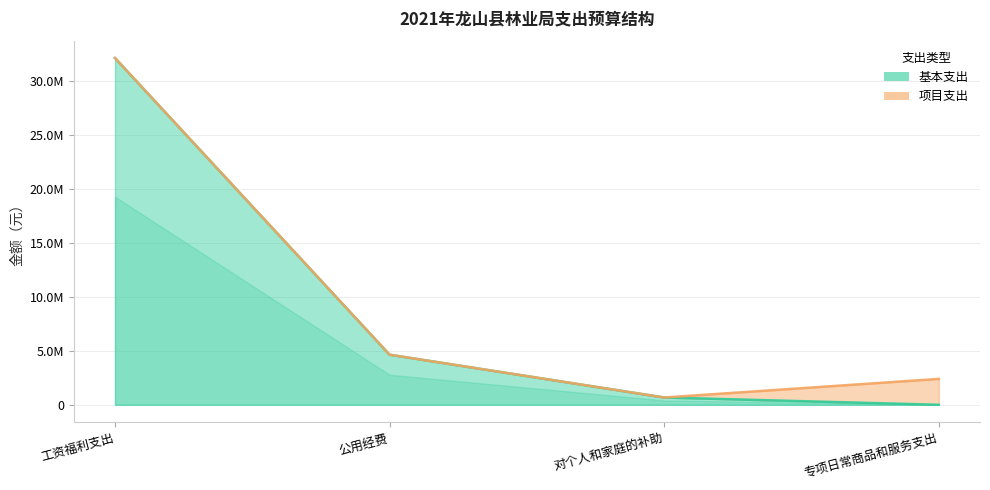

What position from the right is 公用经费?

3